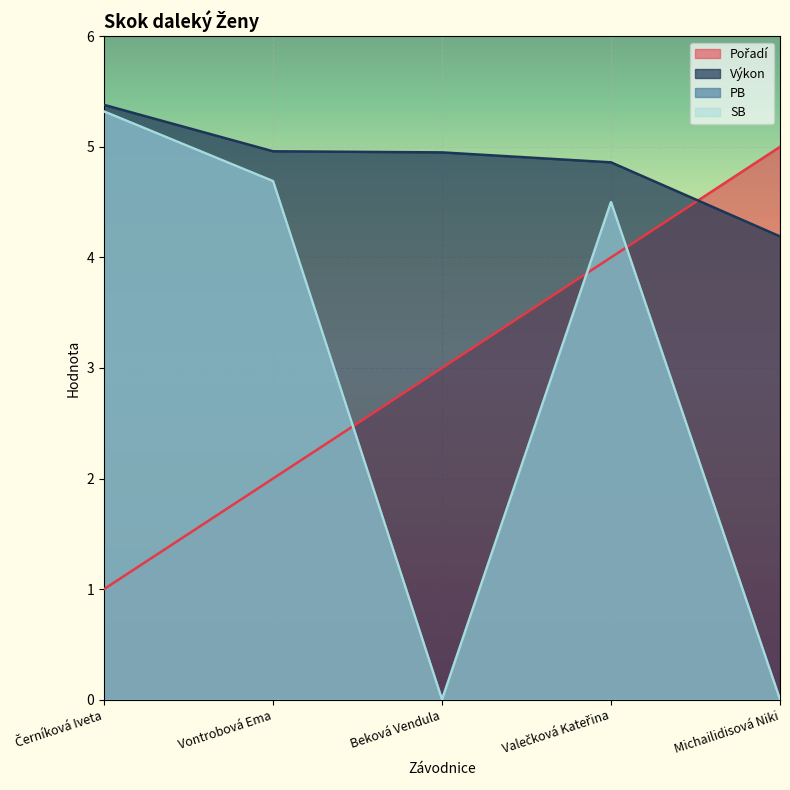

Which series has the largest total across all categories?

Výkon